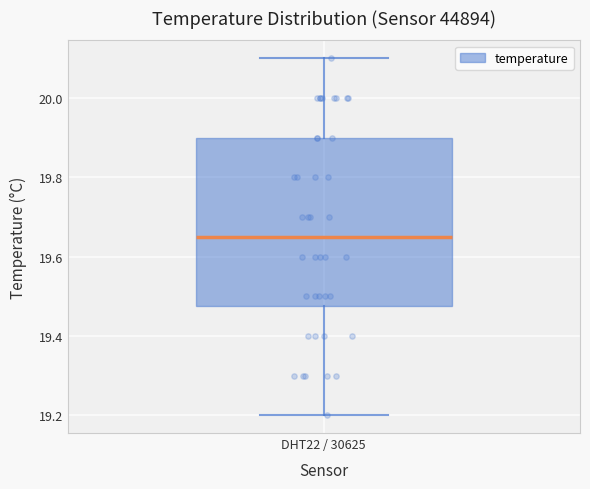

Read this box plot against the y-axis: the position of the median line, the range covered by the box, and the ends of both whiskers. The values are not printed on the chart, so give them approximately, as read against the axis.

median 19.66, box 19.48 to 19.90, whiskers 19.20 to 20.10